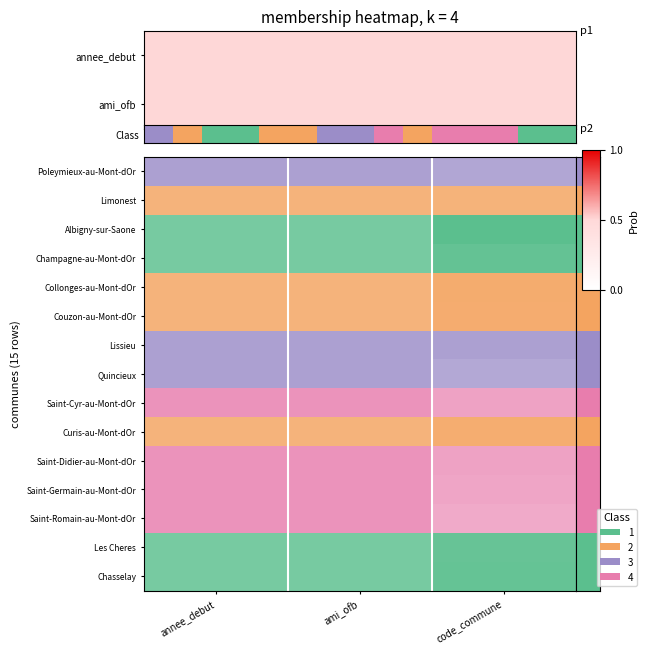

The value of Saint-Romain-au-Mont-dOr at code_commune is 1.0. True or false?

True